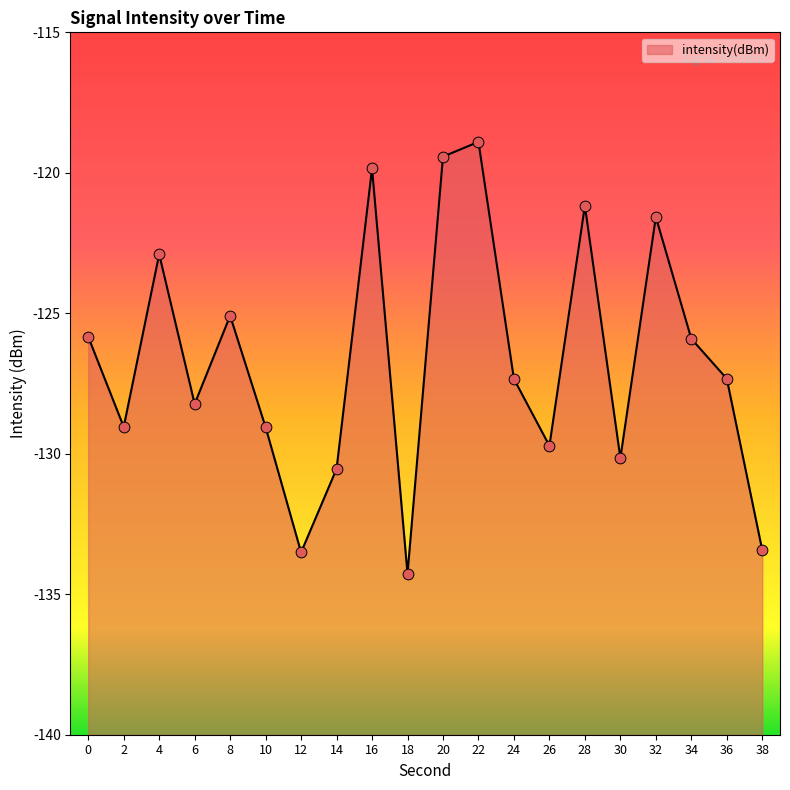

Which has a higher value, 18 or 24?

24